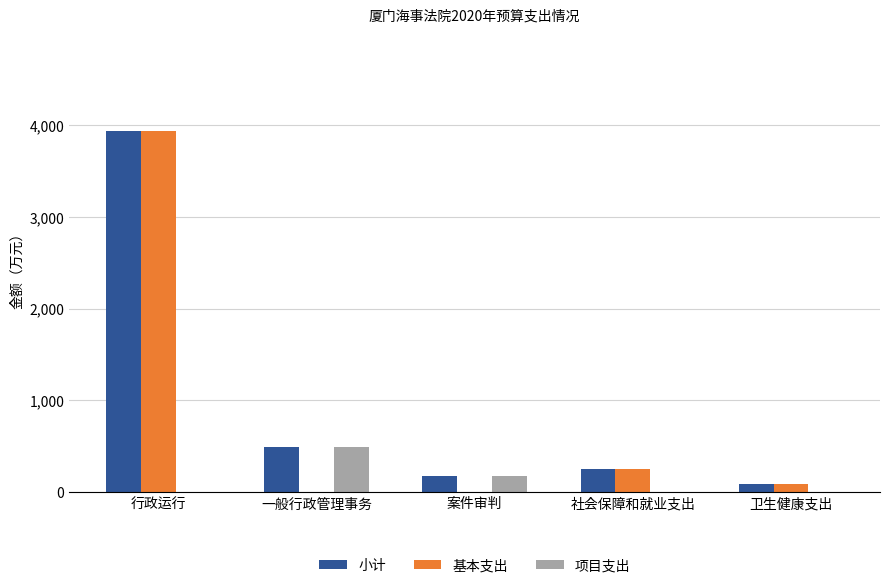

How many groups of bars are there?

5